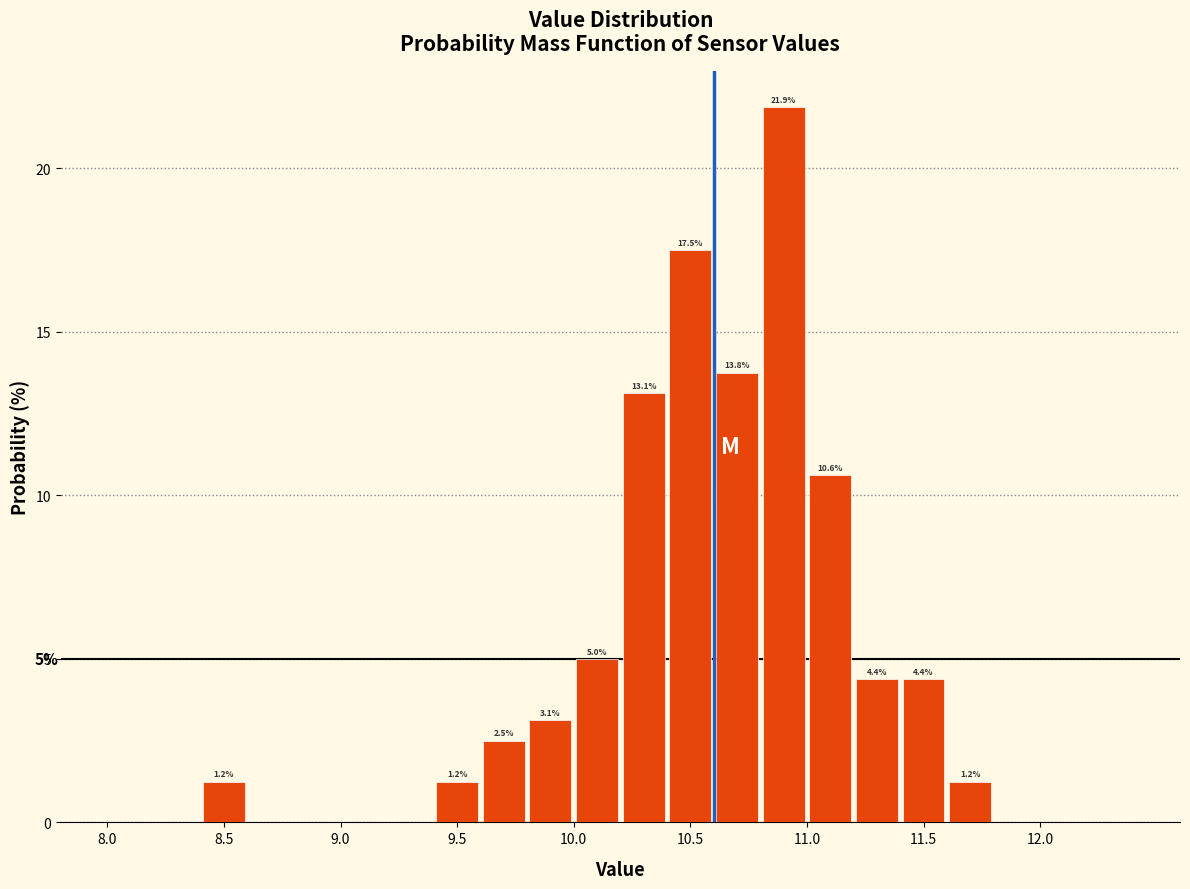

Over which range of the x-axis is the bar tallest?

10.8 to 11.0